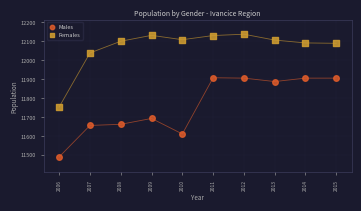

What are all the series names shown in the legend?

Males, Females